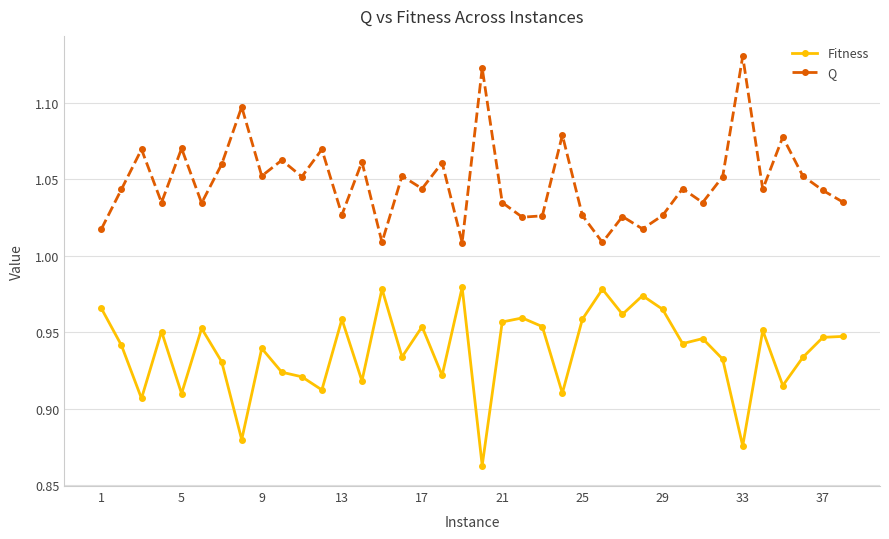

Rank the series by their maximum value, from lowest to highest.

Fitness, Q